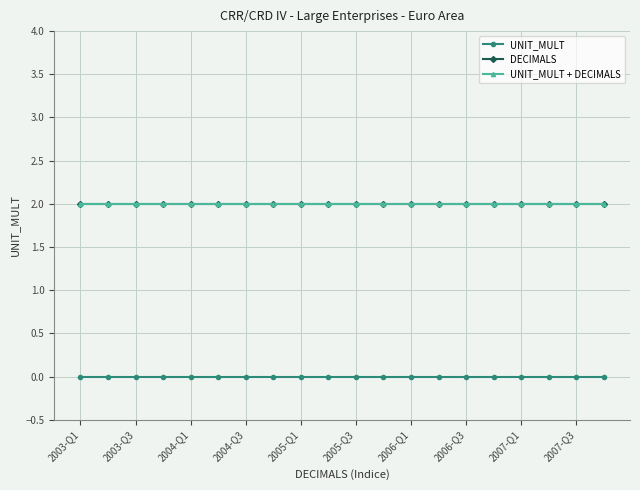

Does the chart have visible grid lines?

Yes